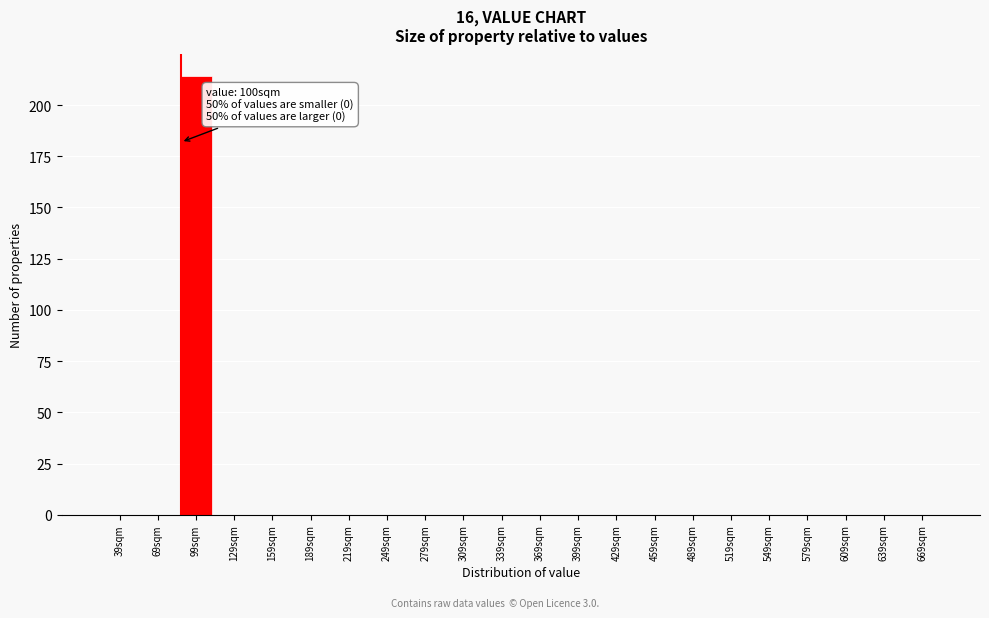

Reading left to right, extract all data points from this chart.

39sqm=0	69sqm=0	99sqm=214	129sqm=0	159sqm=0	189sqm=0	219sqm=0	249sqm=0	279sqm=0	309sqm=0	339sqm=0	369sqm=0	399sqm=0	429sqm=0	459sqm=0	489sqm=0	519sqm=0	549sqm=0	579sqm=0	609sqm=0	639sqm=0	669sqm=0